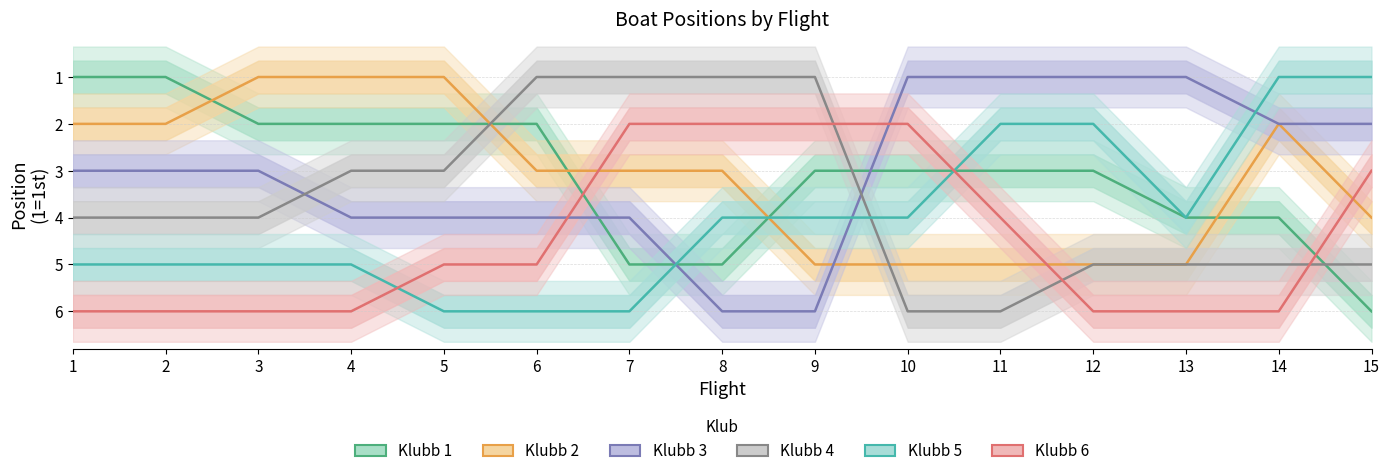

What is the difference between the maximum and minimum values in the Klubb 4 series?

5